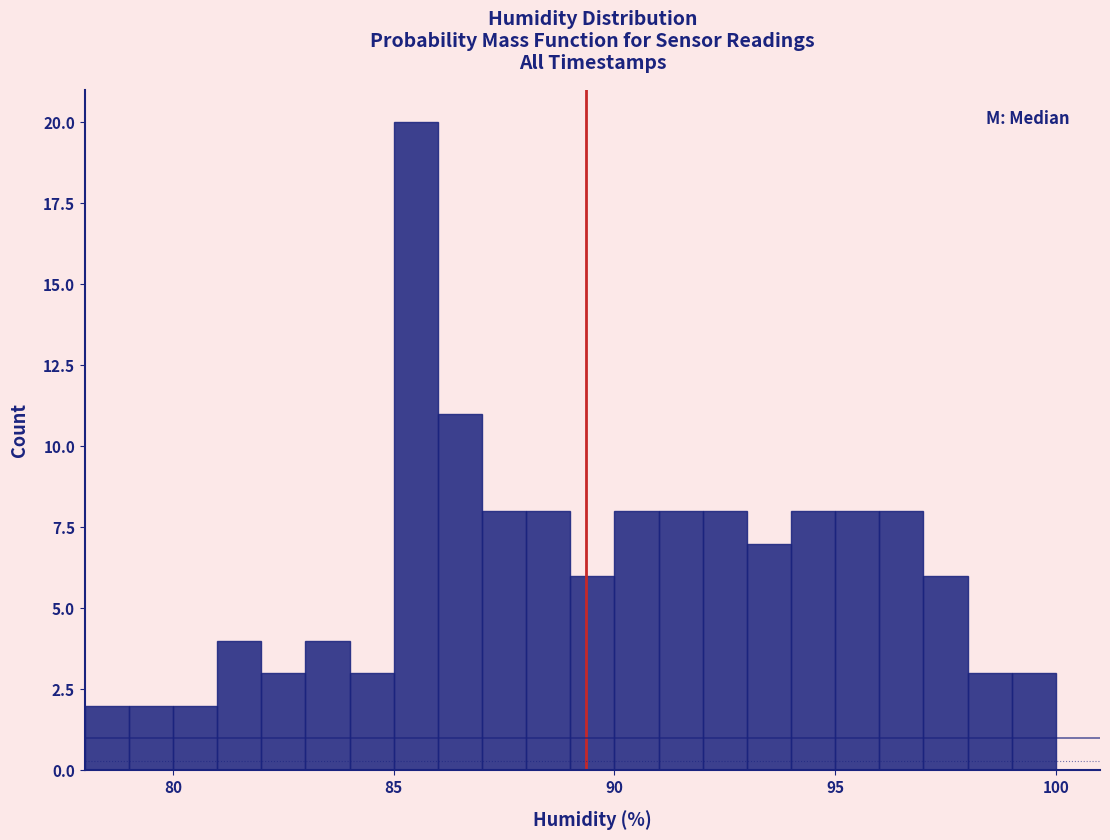

Read against the x-axis, roughly where is the centre of the tallest bar?

85.5